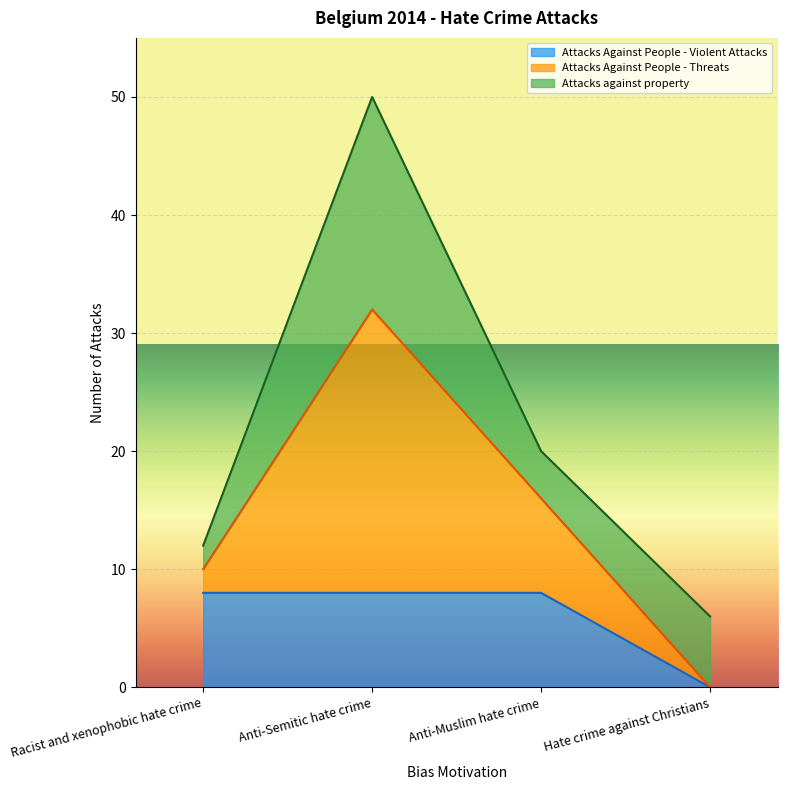

The Attacks Against People - Violent Attacks series shows 8 at Racist and xenophobic hate crime. True or false?

True